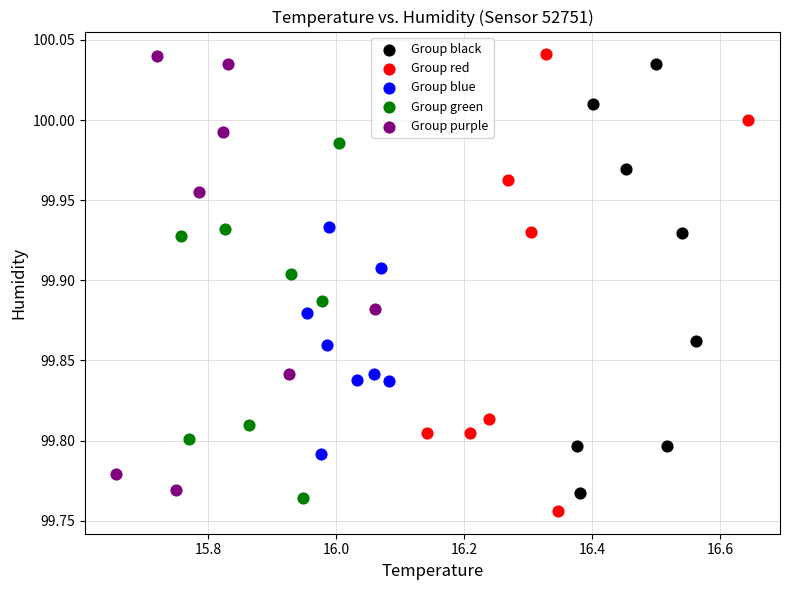

Which series has the largest Y range (max minus min)?

Group red